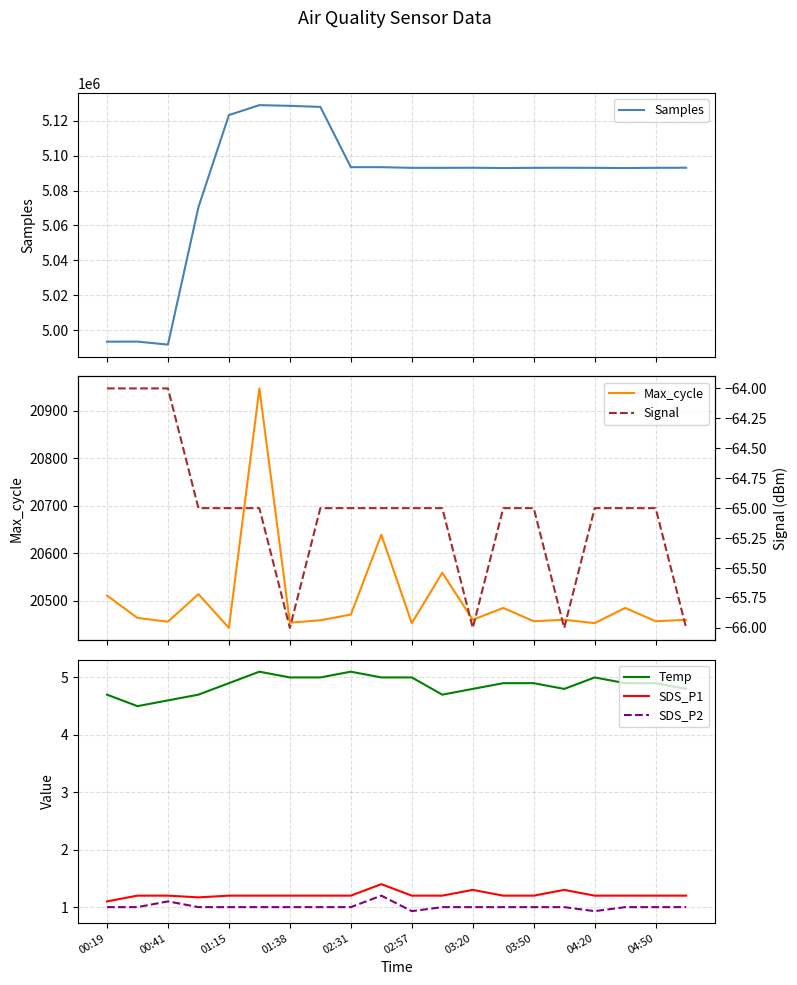

True or false: SDS_P2 and SDS_P1 intersect in this chart.

False